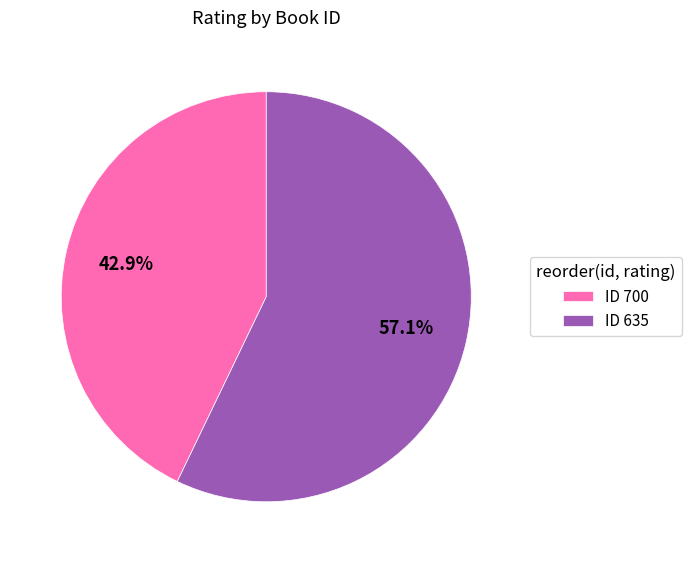

Which slice is the smallest?

ID 700